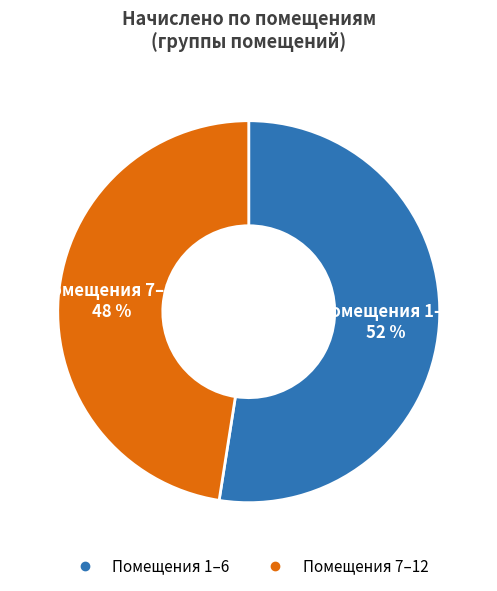

Is there any slice that represents more than half of the pie?

Yes